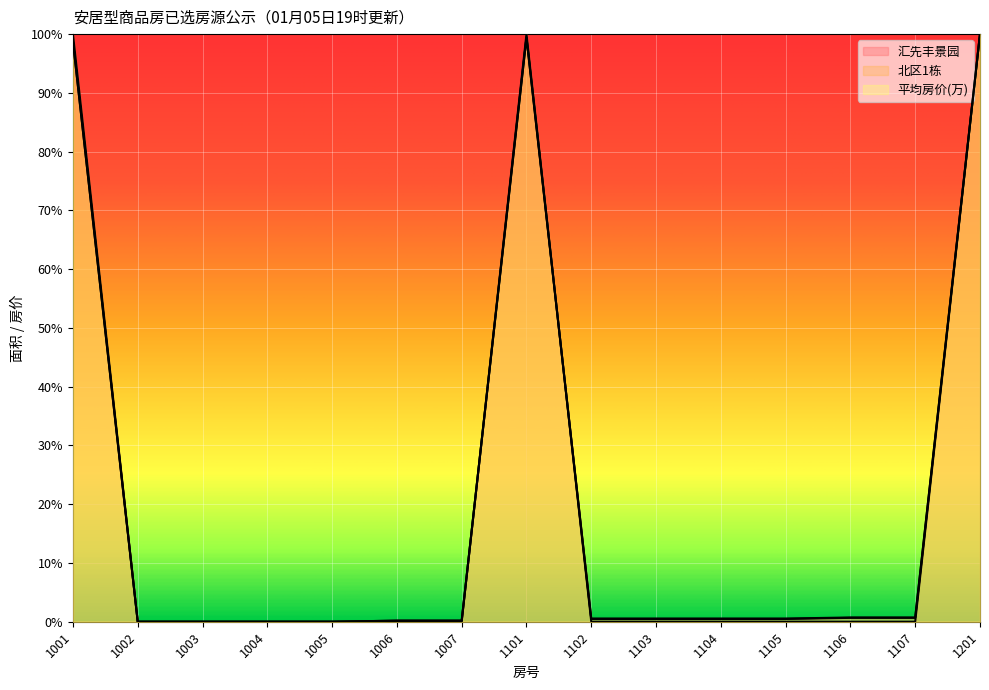

What are all the series names shown in the legend?

汇先丰景园, 北区1栋, 平均房价(万)